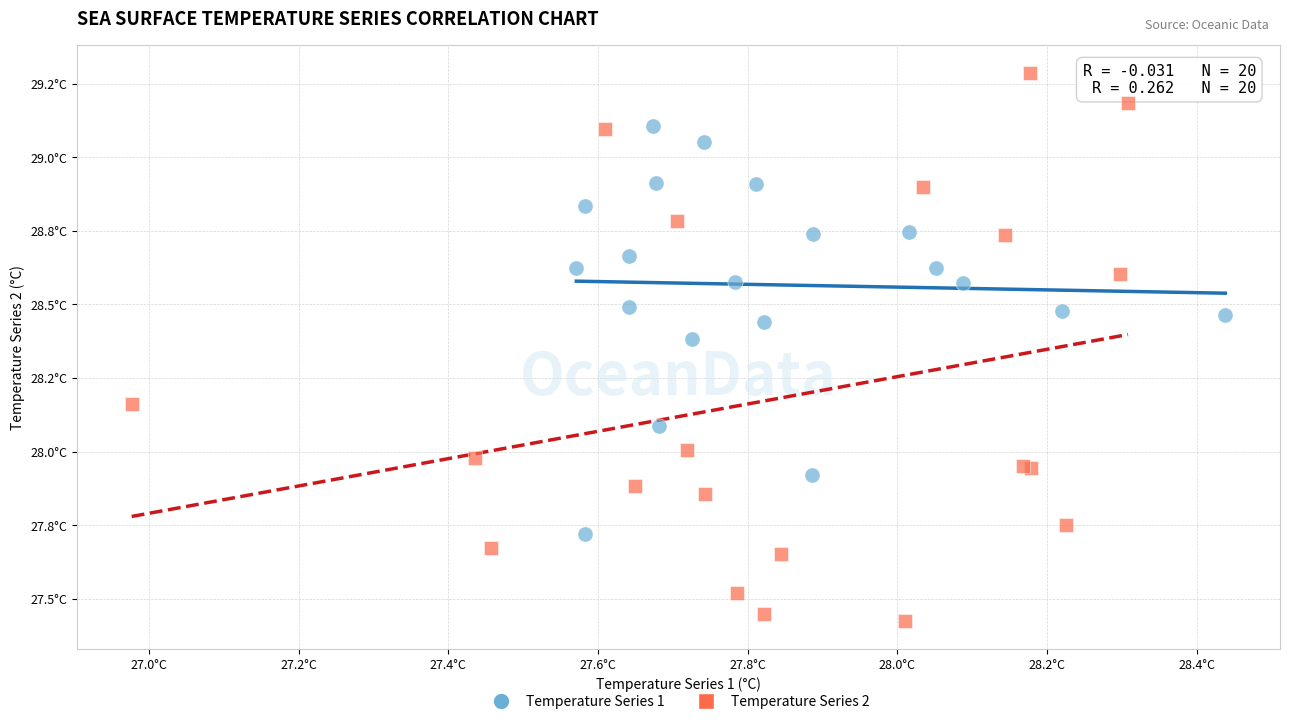

What are all the series names shown in the legend?

Temperature Series 1, Temperature Series 2